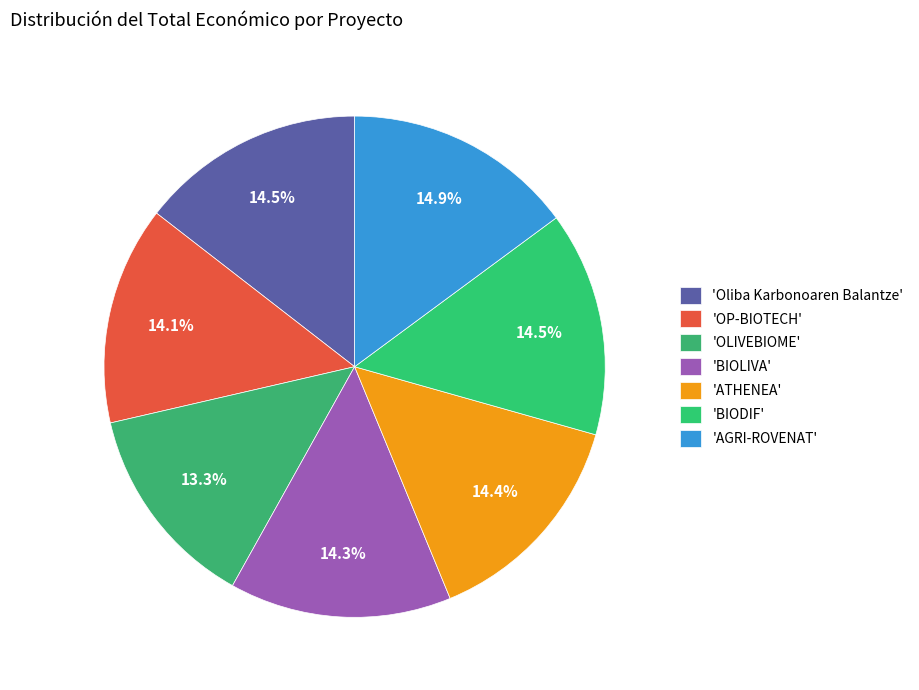

How many segments does this pie chart have?

7